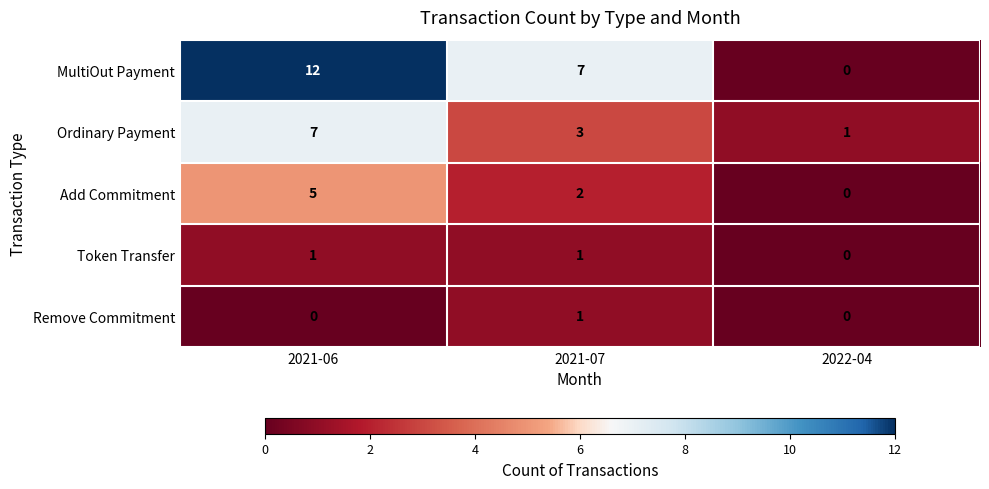

What is the difference between the maximum and minimum values in the Add Commitment series?

5